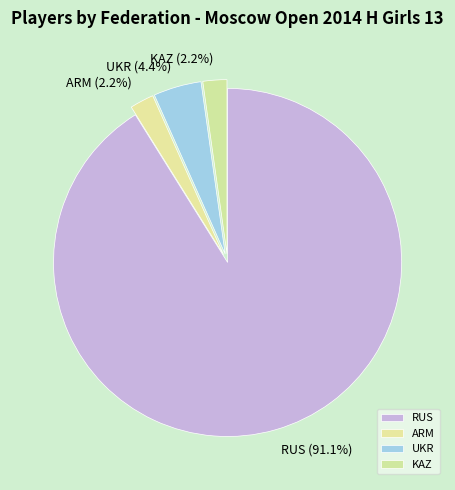

Which slice is the largest?

RUS